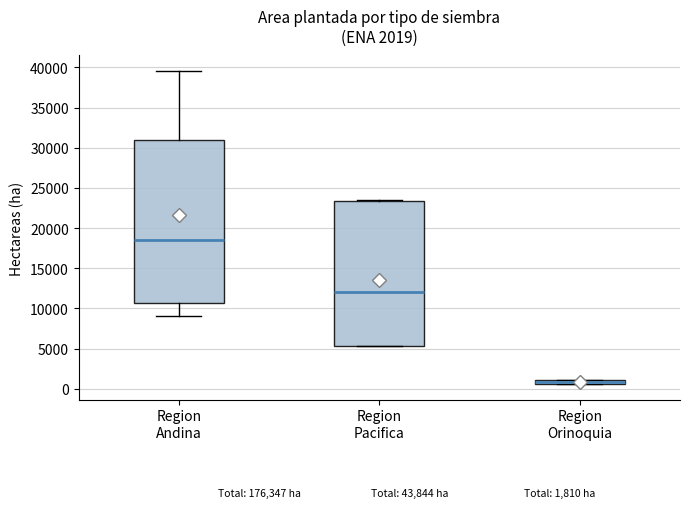

Comparing the boxes themselves (not the whiskers), which one is the tallest?

Region Andina